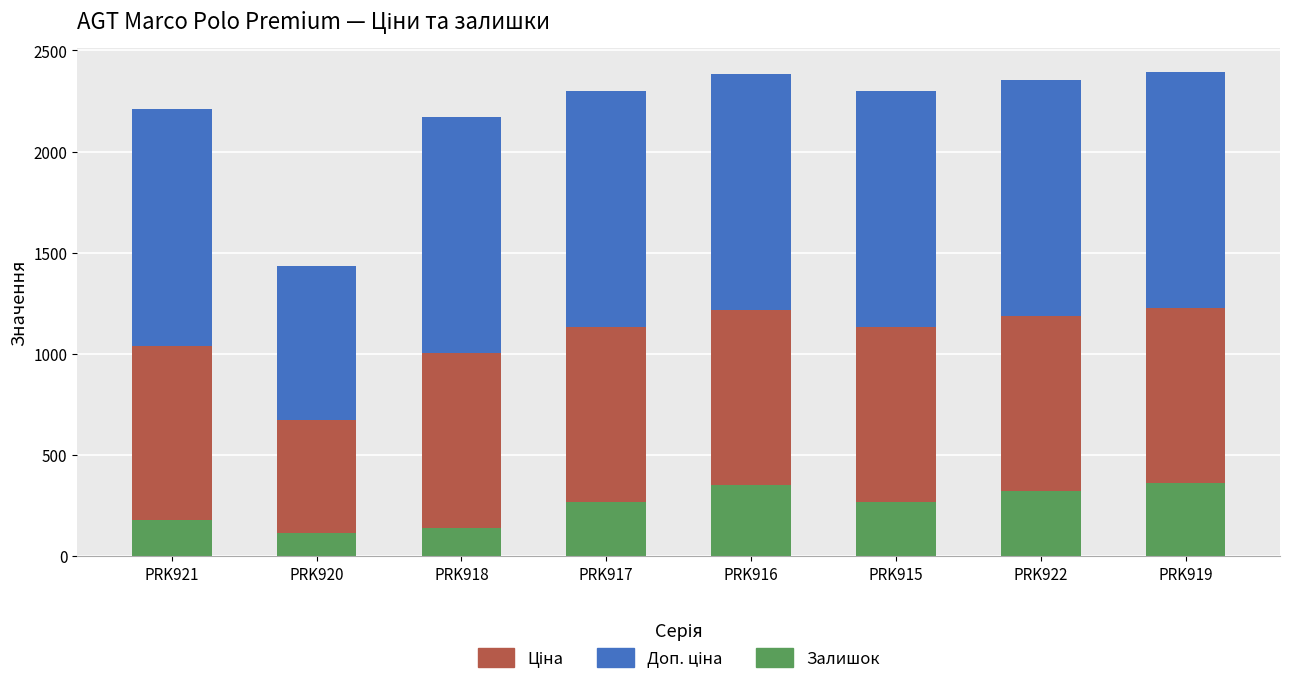

What is the total value across all series at PRK918?

2172.1